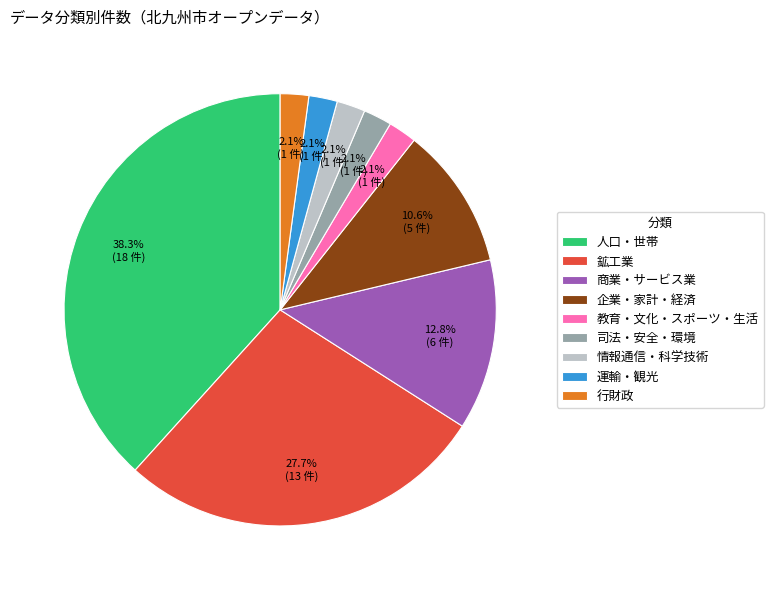

What is the total percentage of 人口・世帯 and 教育・文化・スポーツ・生活?

40.4%